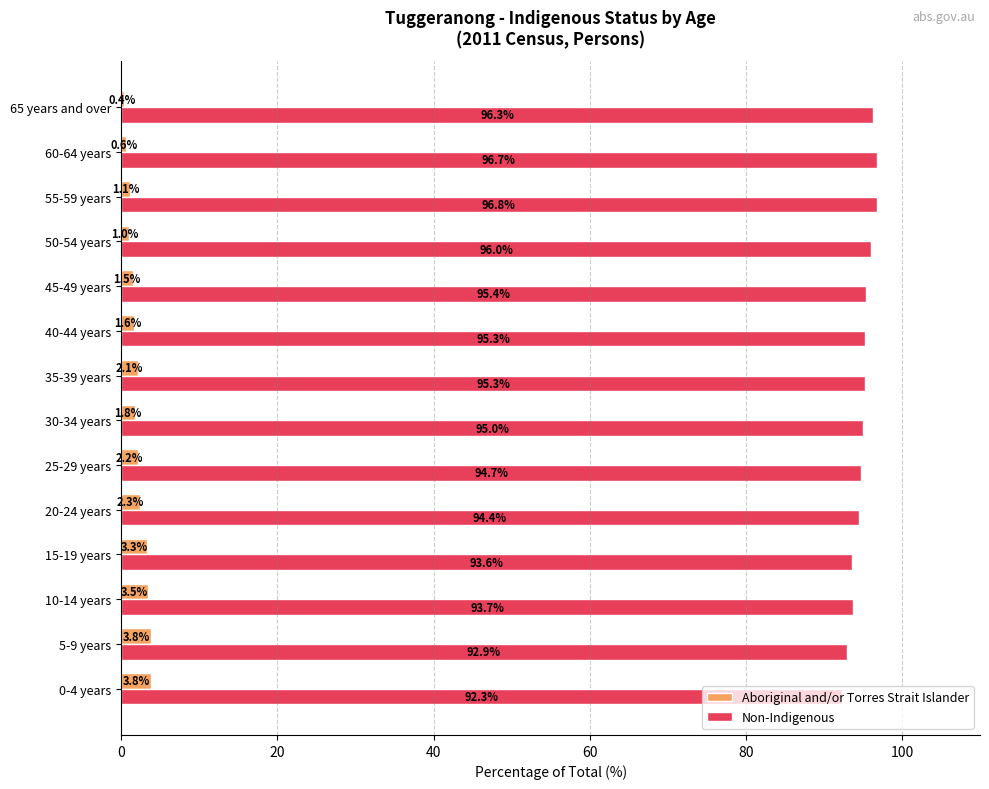

The value of Aboriginal and/or Torres Strait Islander at 5-9 years is 3.8. True or false?

True